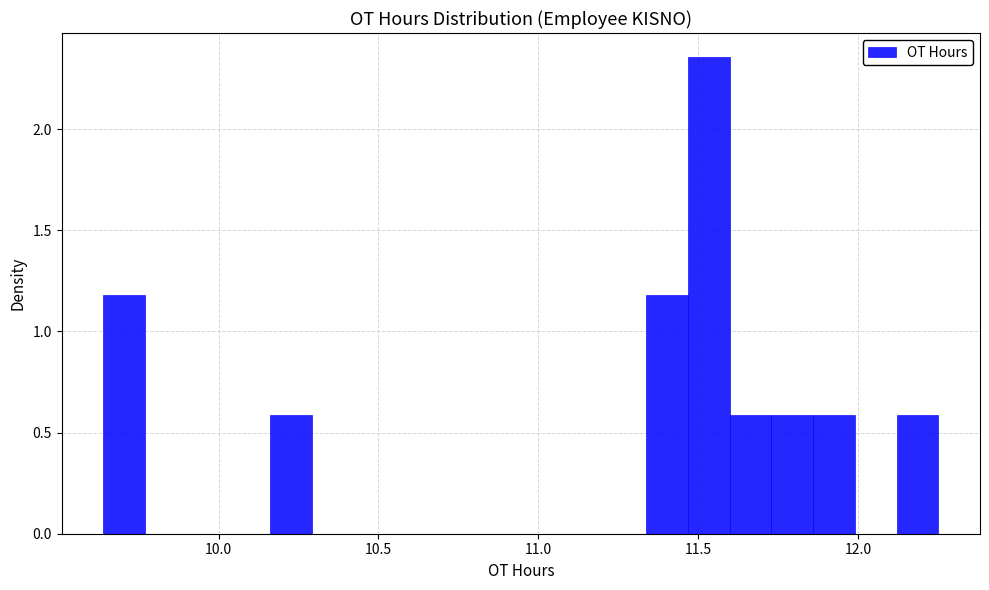

Read against the x-axis, roughly where is the centre of the tallest bar?

11.55